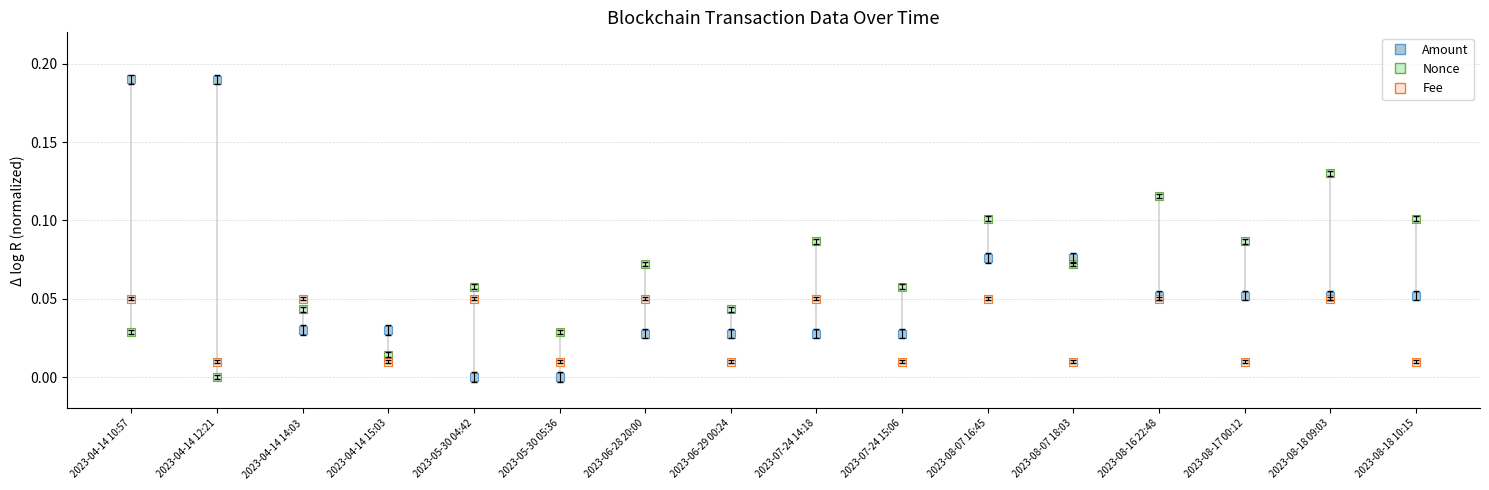

Which series has the largest total across all categories?

Nonce